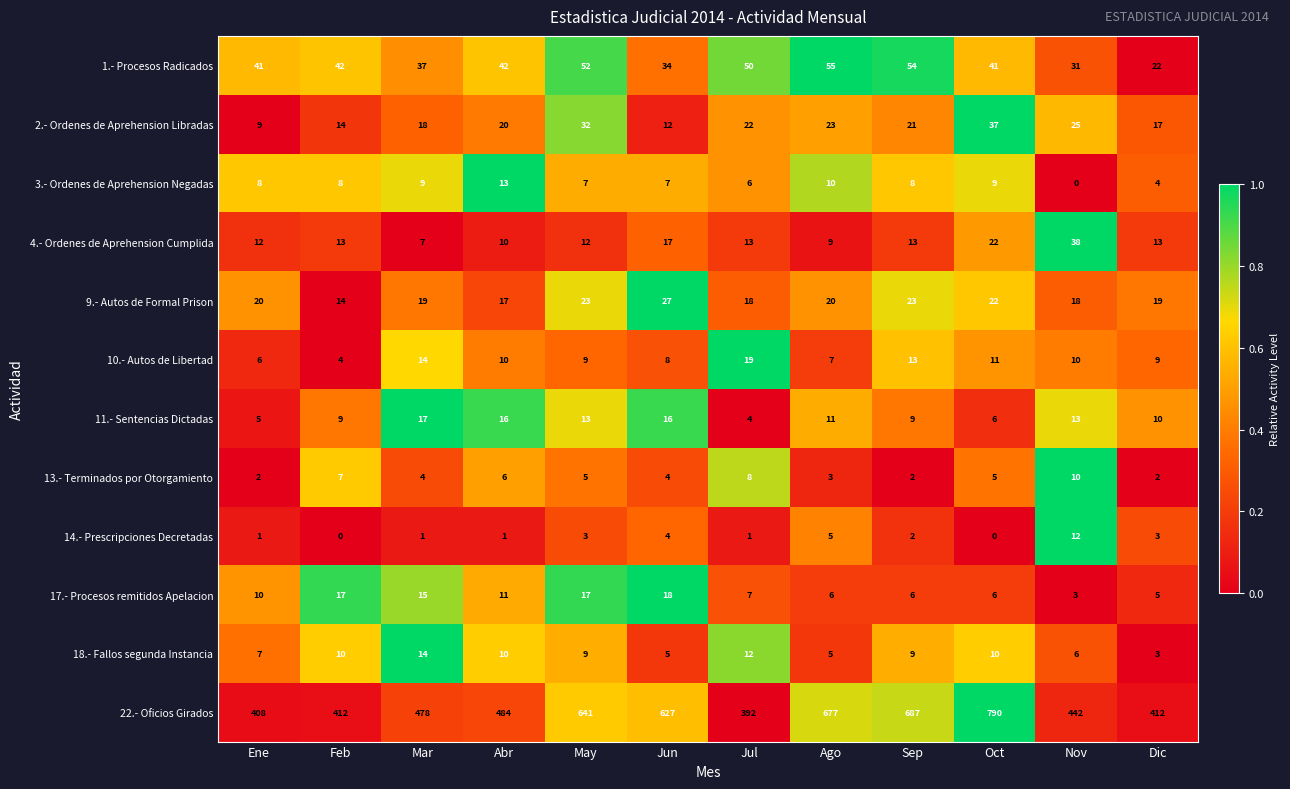

At how many categories does at least one series exceed 0?

12